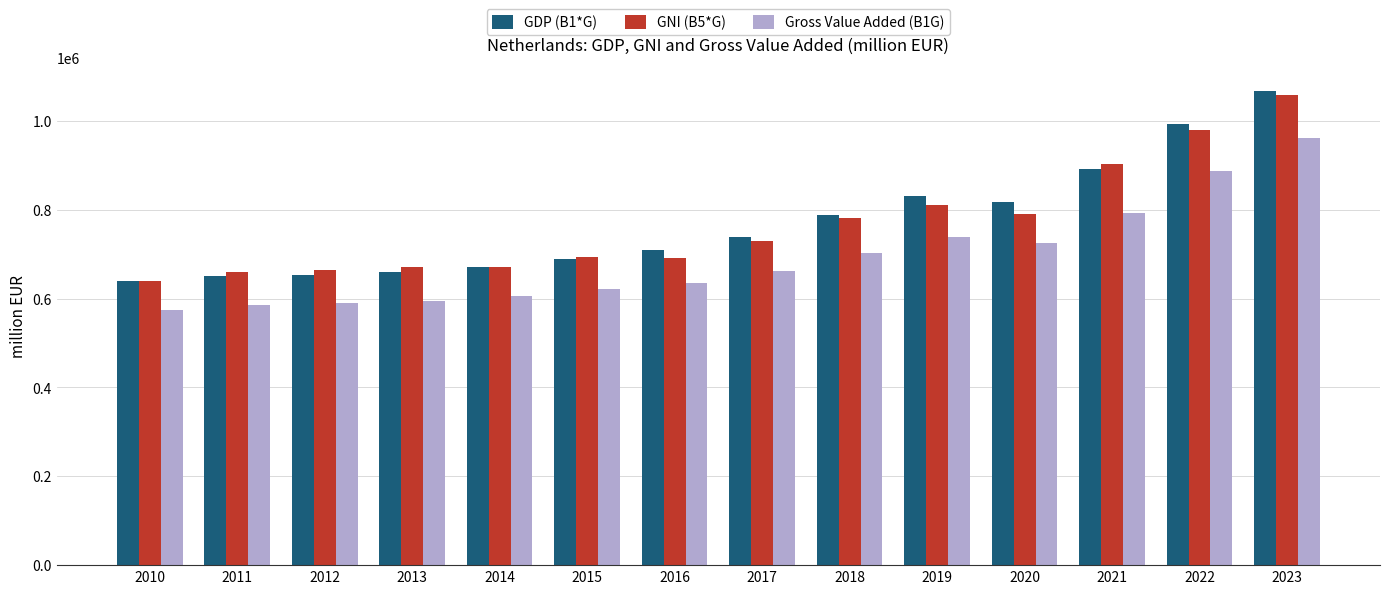

What is the spread (max minus min) of values at 2010?

66276